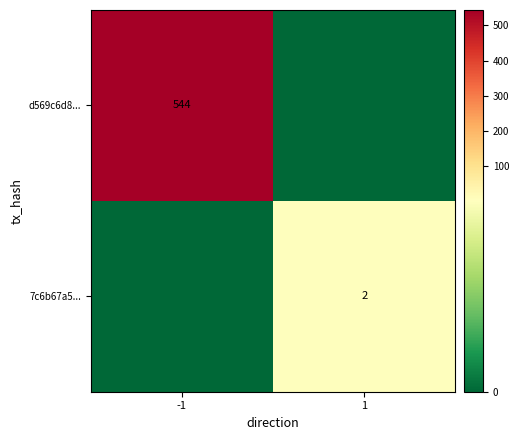

Is it true that 7c6b67a5... equals 0 at 1?

False